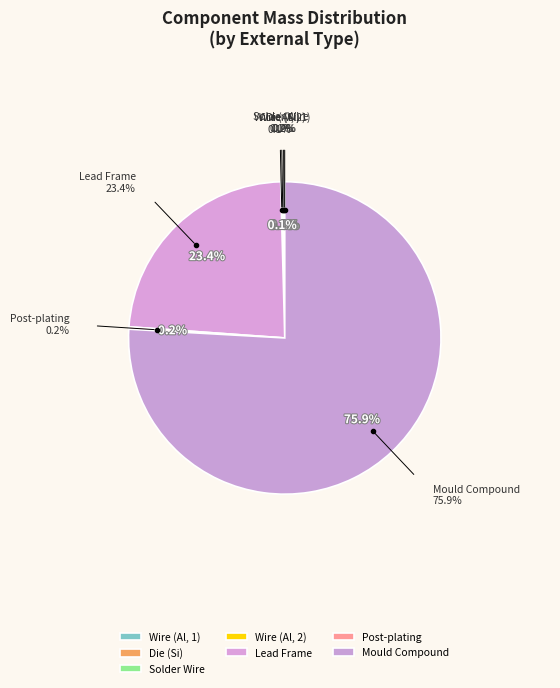

What portion of the pie excludes Lead Frame?

76.6%